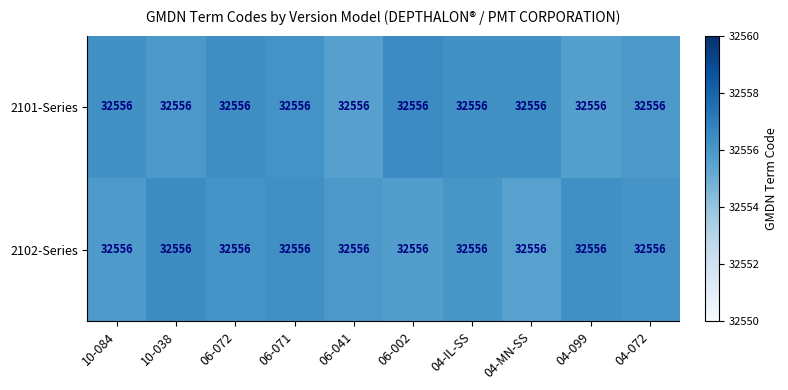

Rank the series by their maximum value, from highest to lowest.

2101-Series, 2102-Series